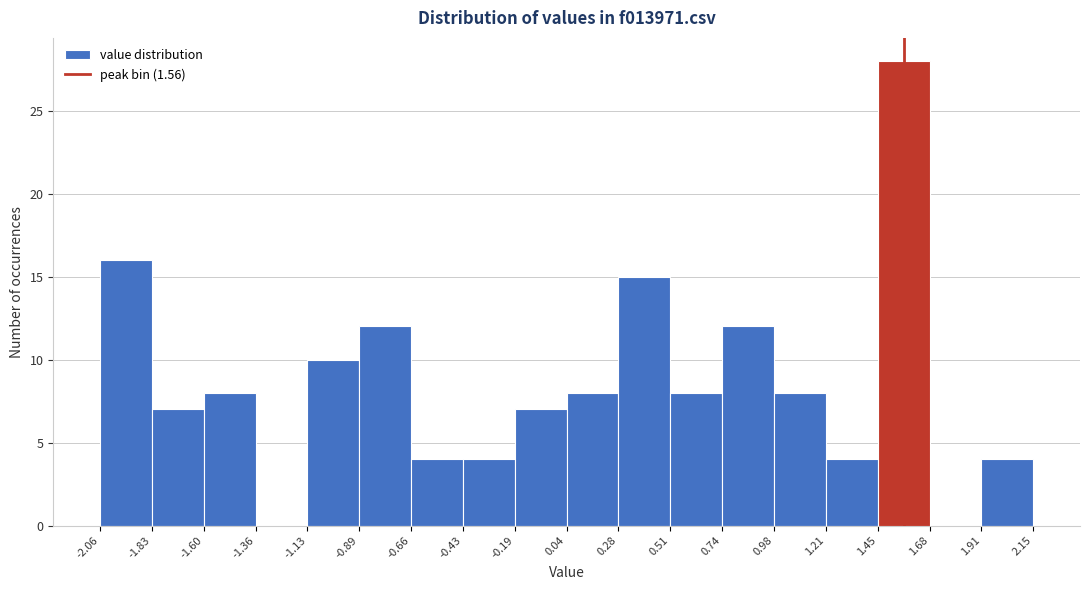

Reading left to right, list every bar in this chart as the range it spans on the x-axis followed by its height. The values are not printed on the chart, so give them approximately, as read against the axis.

-2.06 to -1.83: 16
-1.83 to -1.60: 7
-1.60 to -1.36: 8
-1.36 to -1.13: 0
-1.13 to -0.89: 10
-0.89 to -0.66: 12
-0.66 to -0.43: 4
-0.43 to -0.19: 4
-0.19 to 0.04: 7
0.04 to 0.28: 8
0.28 to 0.51: 15
0.51 to 0.74: 8
0.74 to 0.98: 12
0.98 to 1.21: 8
1.21 to 1.45: 4
1.45 to 1.68: 28
1.68 to 1.91: 0
1.91 to 2.15: 4